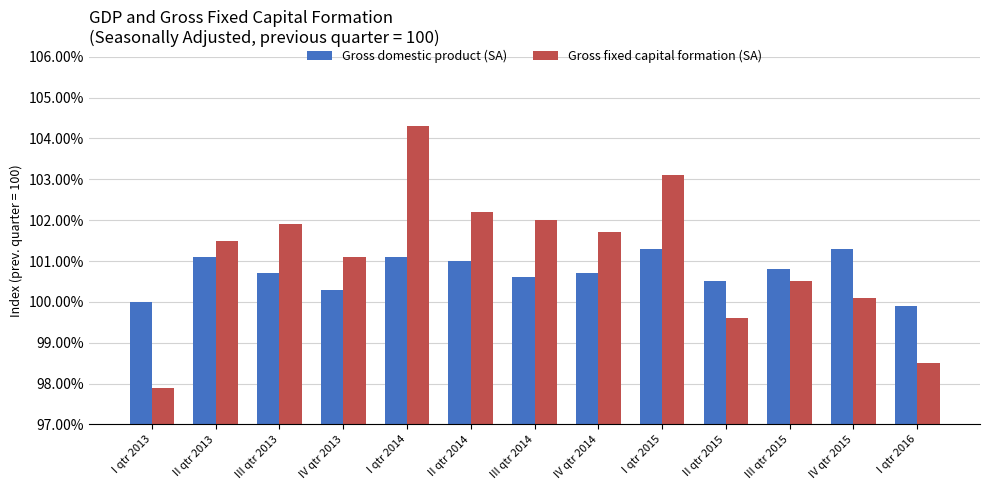

What is the average value of the Gross fixed capital formation (SA) series?

101.1